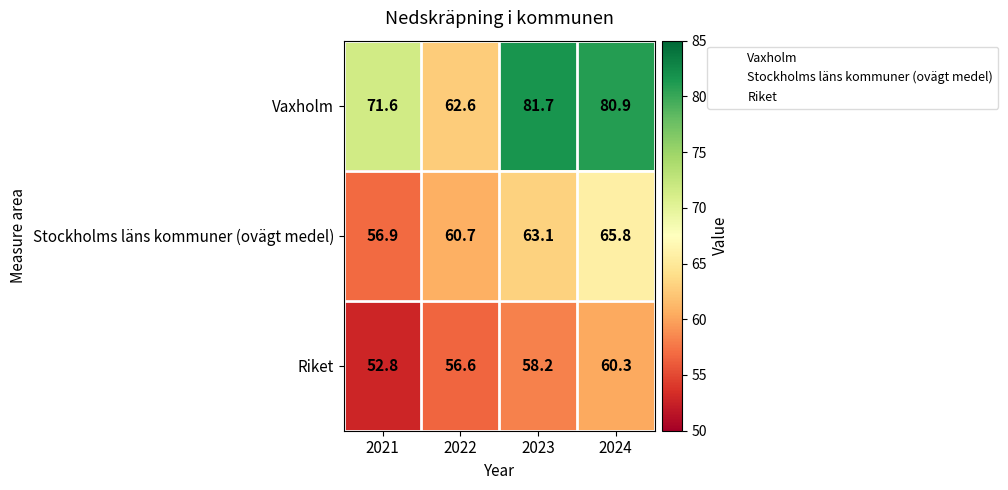

Which series has the largest range (max minus min)?

Vaxholm